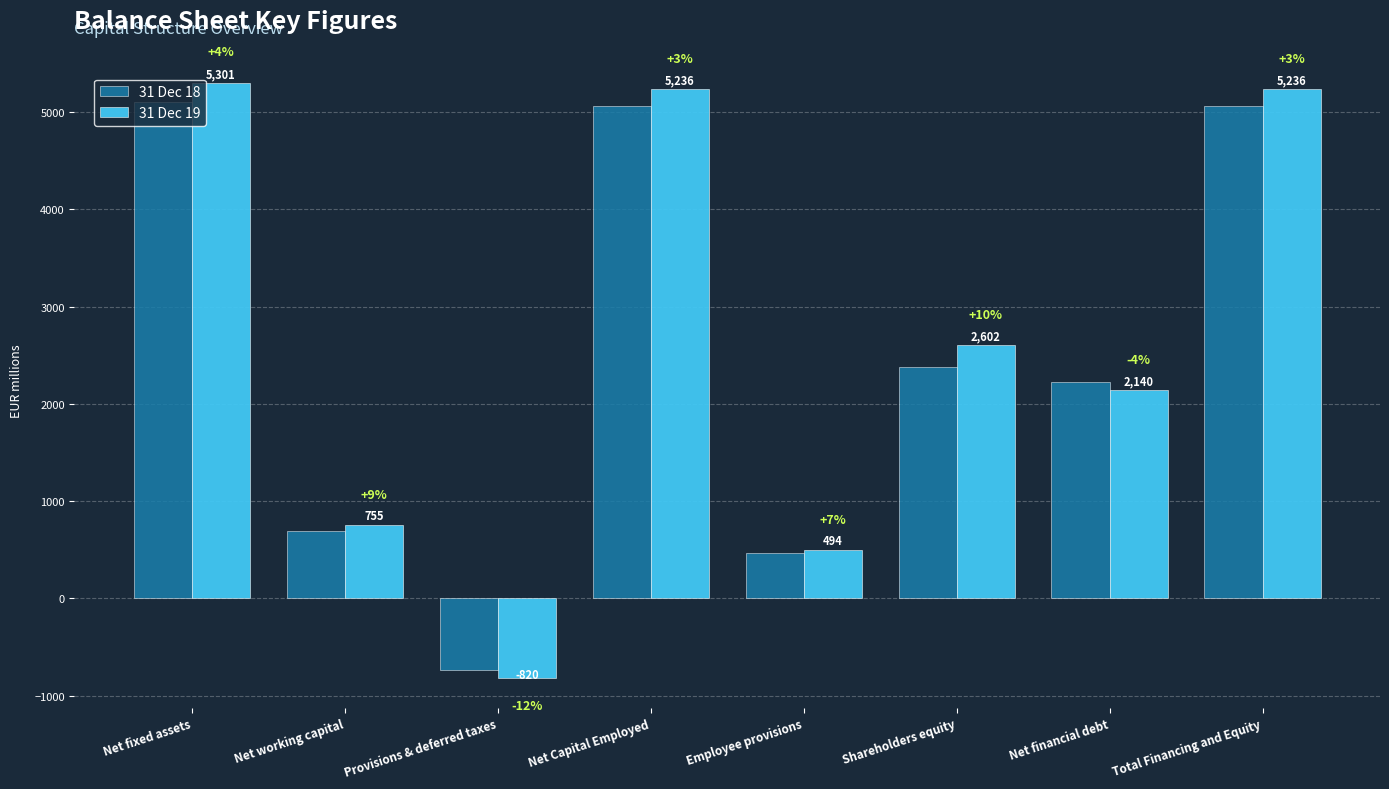

How many bars are there in each group?

2